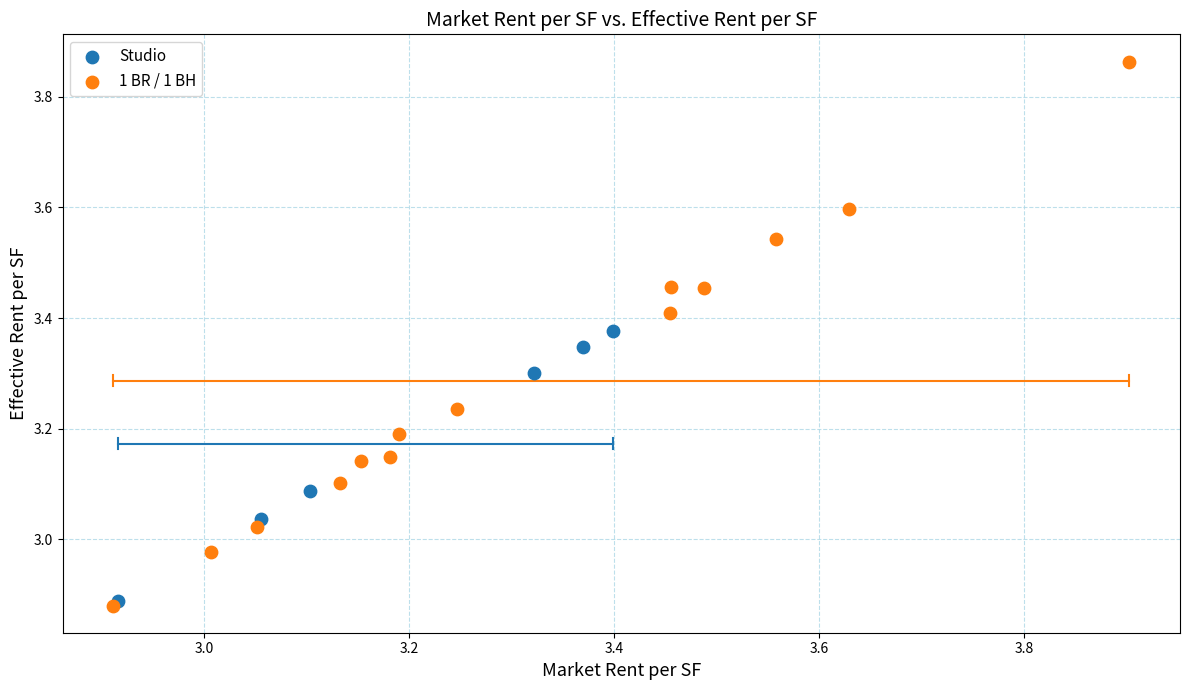

Which series reaches the minimum Y coordinate?

1 BR / 1 BH